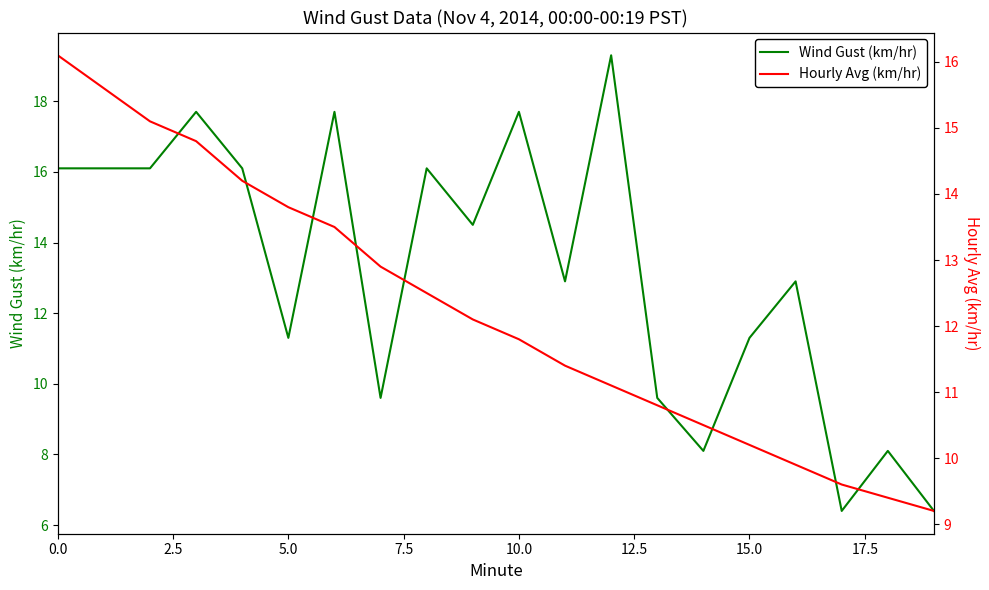

Is the value of Hourly Avg (km/hr) at 16 greater than the value of Wind Gust (km/hr) at 5.0?

No